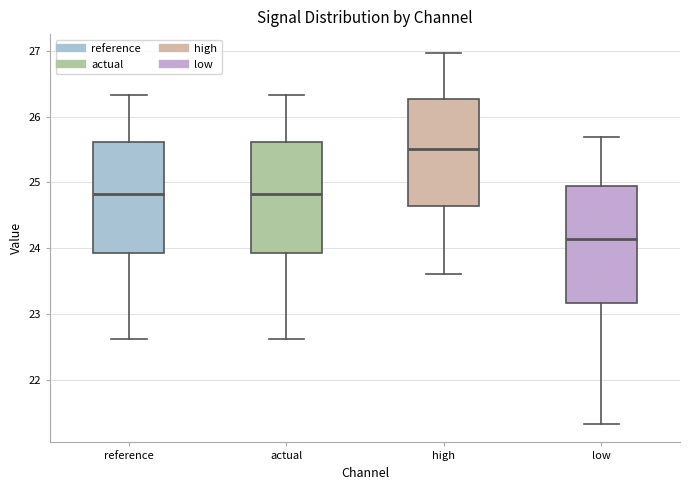

Reading left to right, read every box against the y-axis: the position of its median line, the range the box covers, and the ends of its whiskers. The values are not printed on the chart, so give them approximately, as read against the axis.

reference: median 24.8, box 23.9 to 25.6, whiskers 22.6 to 26.3
actual: median 24.8, box 23.9 to 25.6, whiskers 22.6 to 26.3
high: median 25.5, box 24.6 to 26.3, whiskers 23.6 to 27.0
low: median 24.1, box 23.2 to 25.0, whiskers 21.3 to 25.7